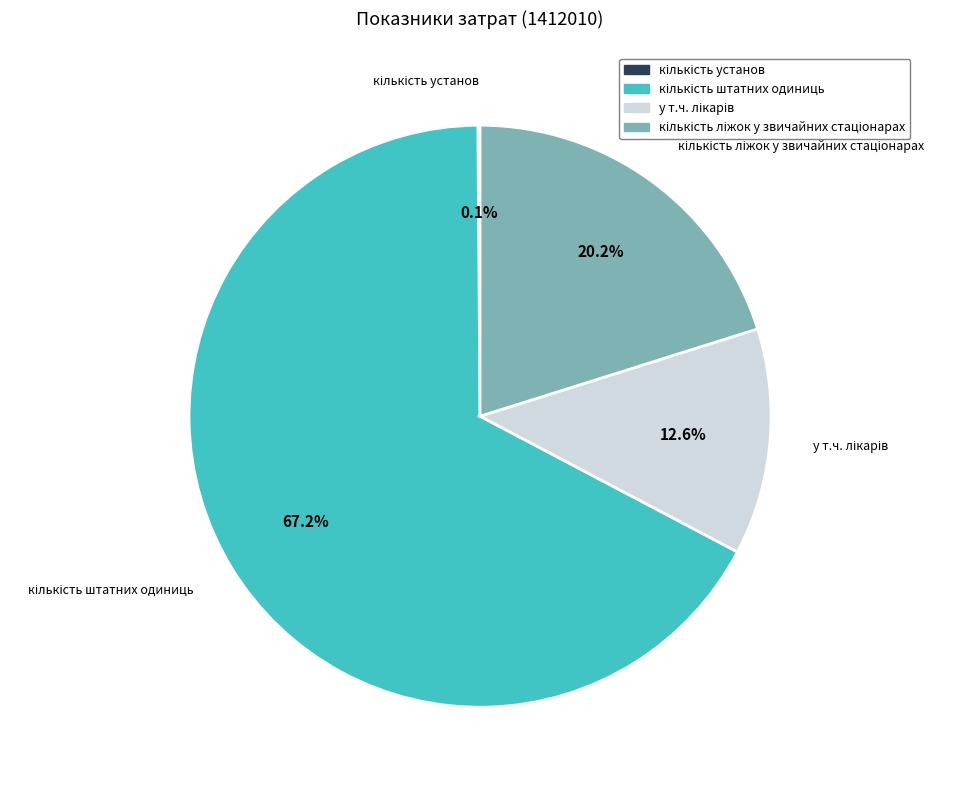

Is there any slice that represents more than half of the pie?

Yes